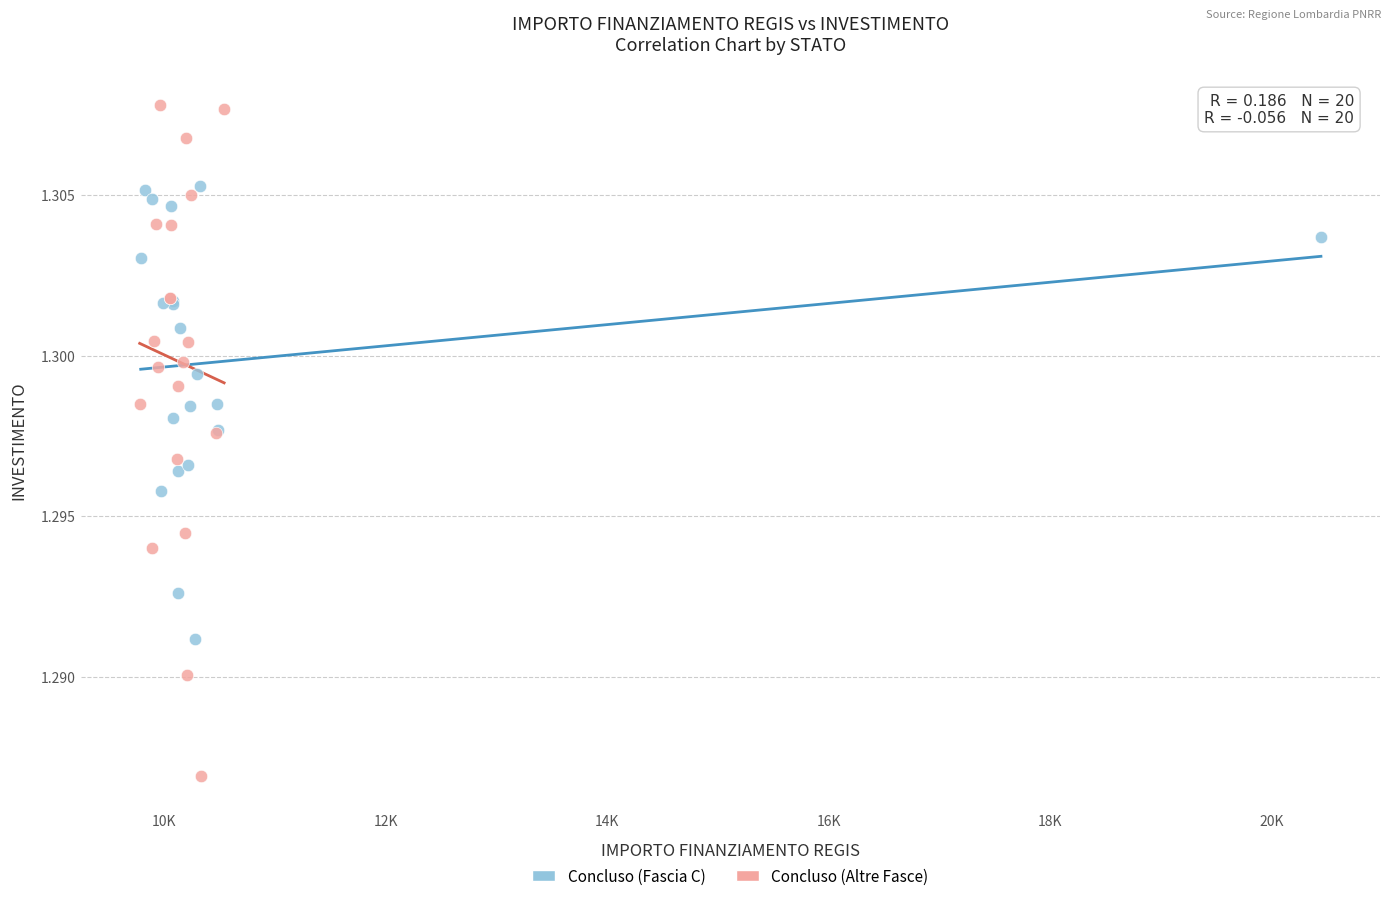

Which series reaches the minimum Y coordinate?

Concluso (Altre Fasce)